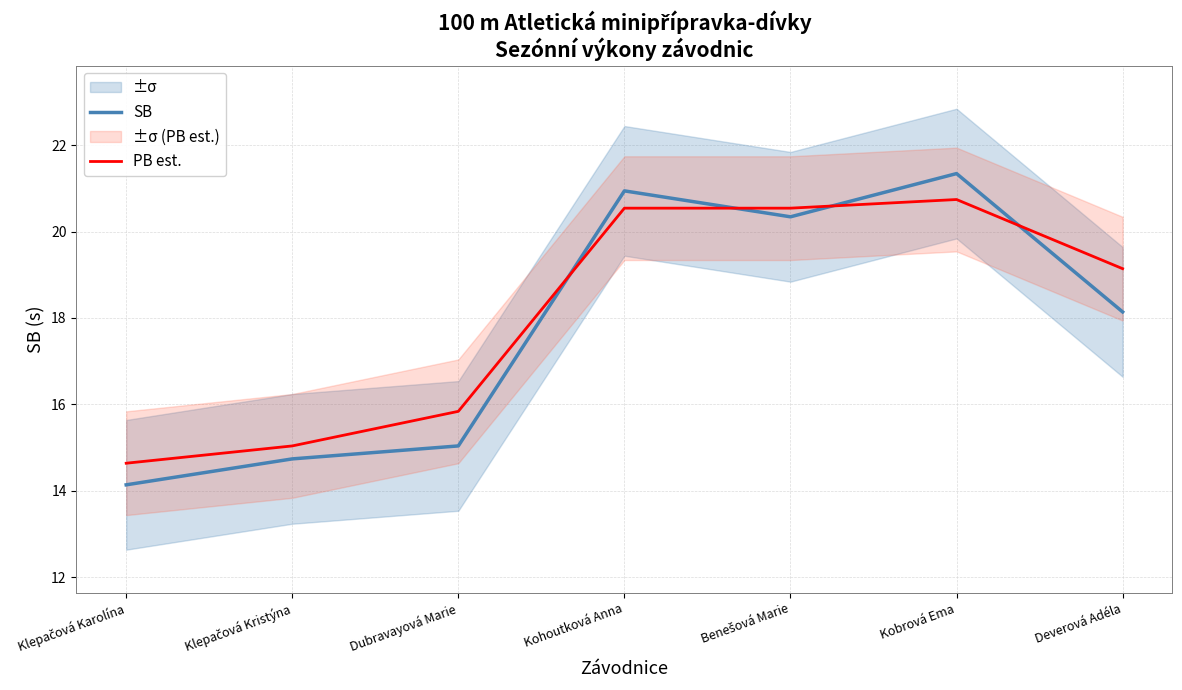

At Klepačová Karolína, list the series in order from largest to smallest.

PB est., SB